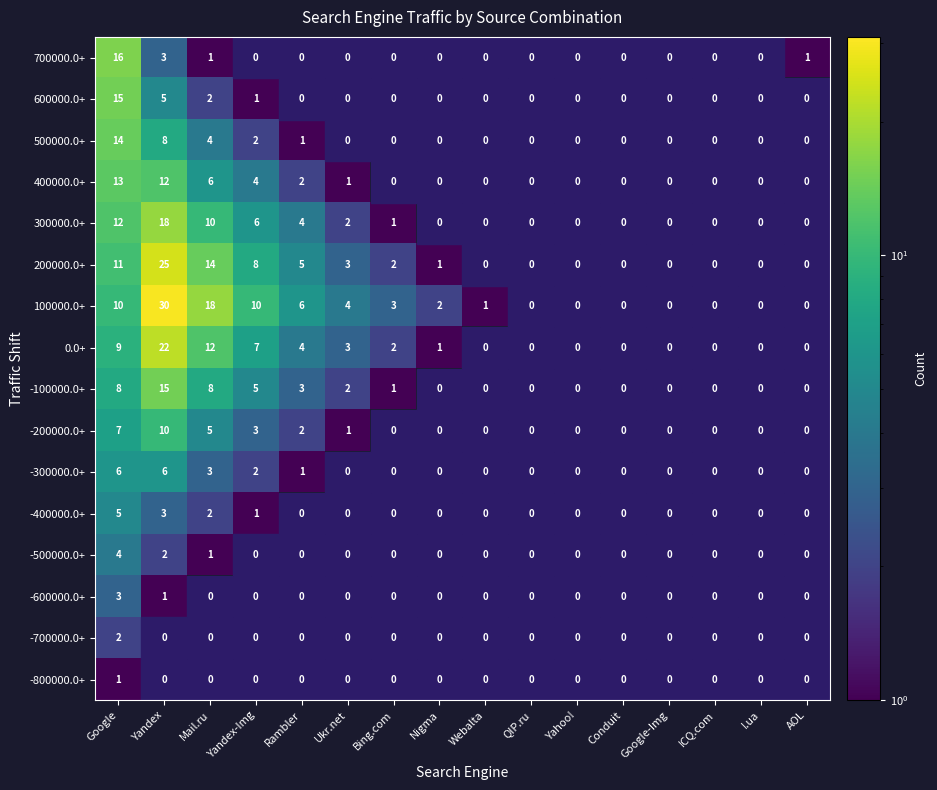

At which category is the sum across all series the highest?

Google